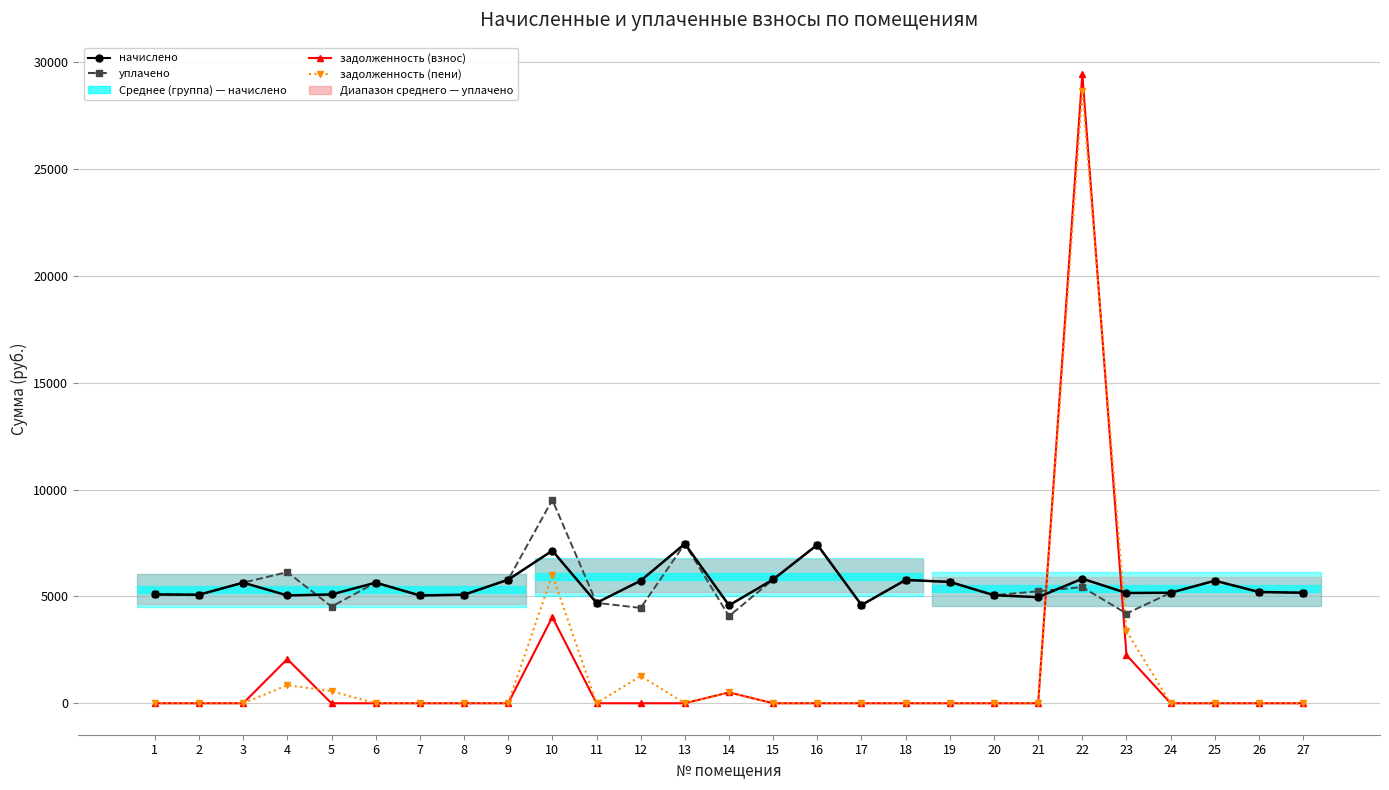

What is the value of the начислено point at the 15th from the left?

5794.6